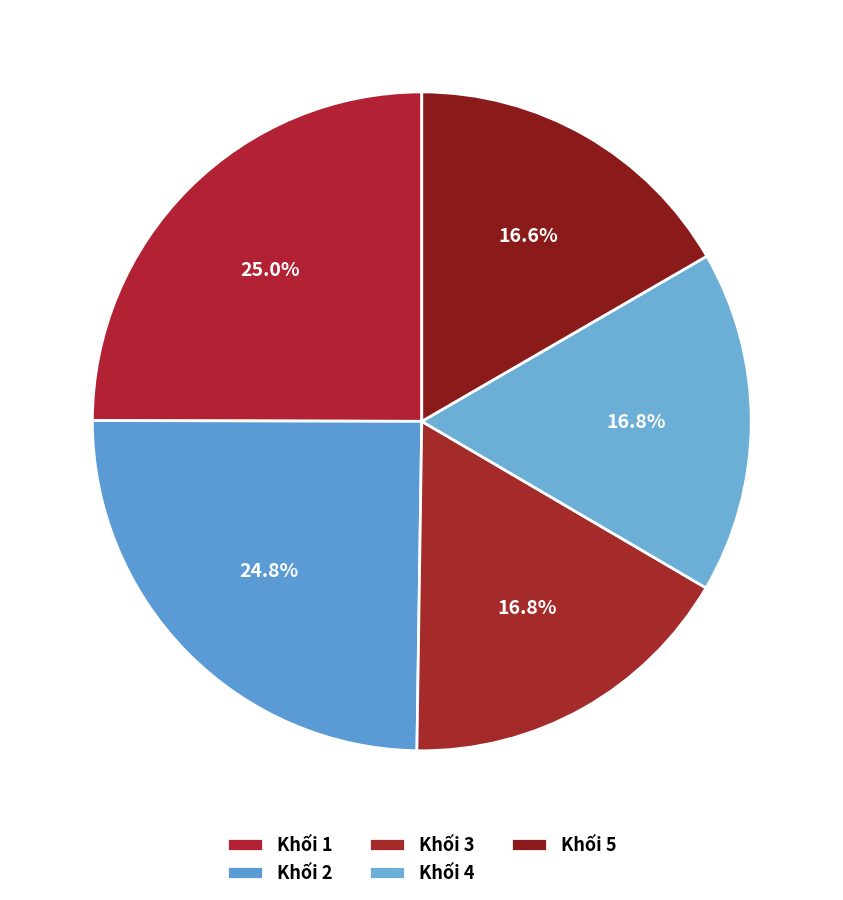

How many slices are in this pie chart?

5